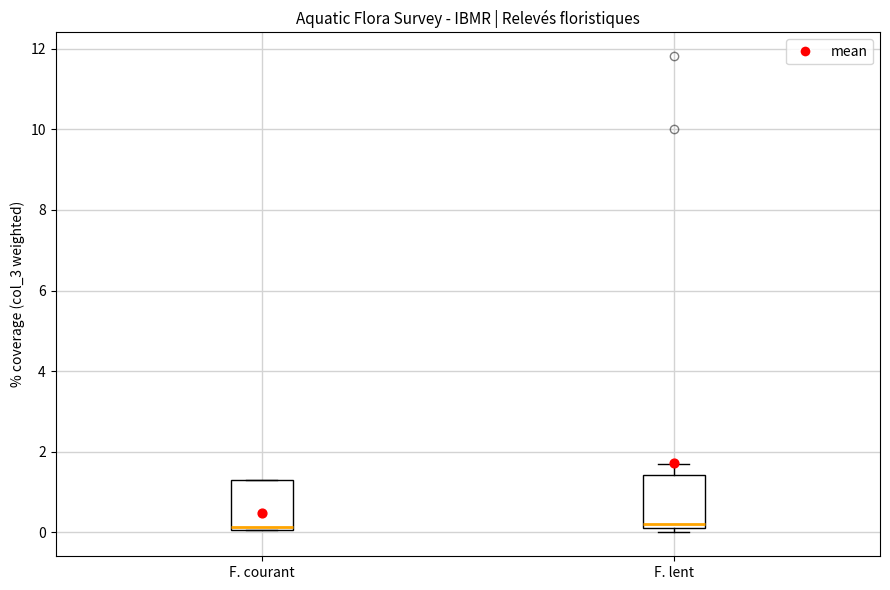

Reading left to right, transcribe this box plot: for each box, give where its median line is, the range the box spans, and where its two whiskers end, as read against the y-axis. The values are not printed on the chart, so give them approximately, as read against the axis.

F. courant: median 0.2, box 0.0 to 1.4, whiskers 0.0 to 1.4
F. lent: median 0.2 (just above the box's lower edge), box 0.2 to 1.4, whiskers 0.0 to 1.8